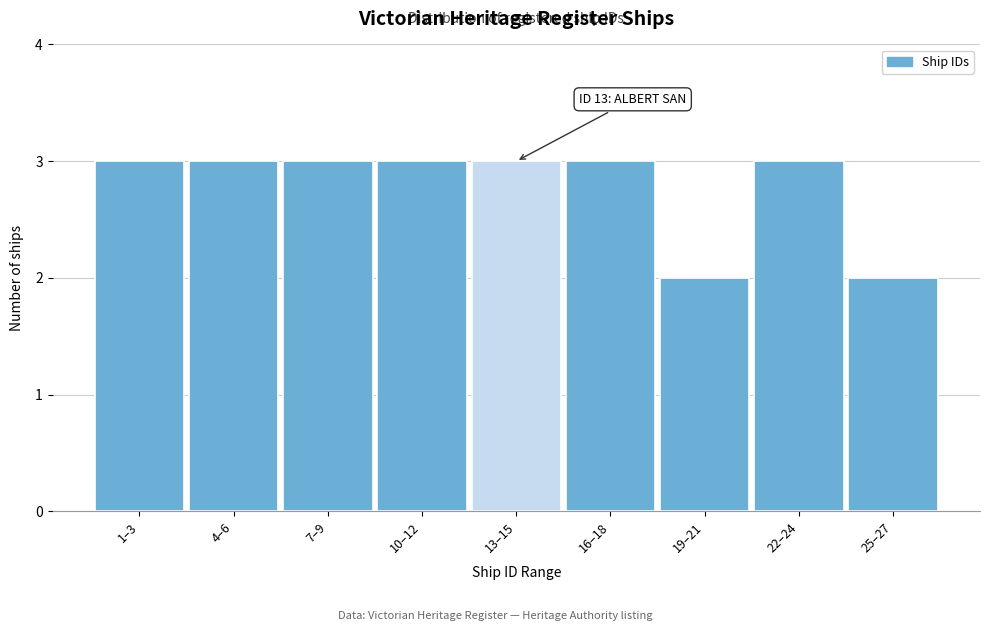

Reading left to right, extract all data points from this chart.

1–3=3	4–6=3	7–9=3	10–12=3	13–15=3	16–18=3	19–21=2	22–24=3	25–27=2